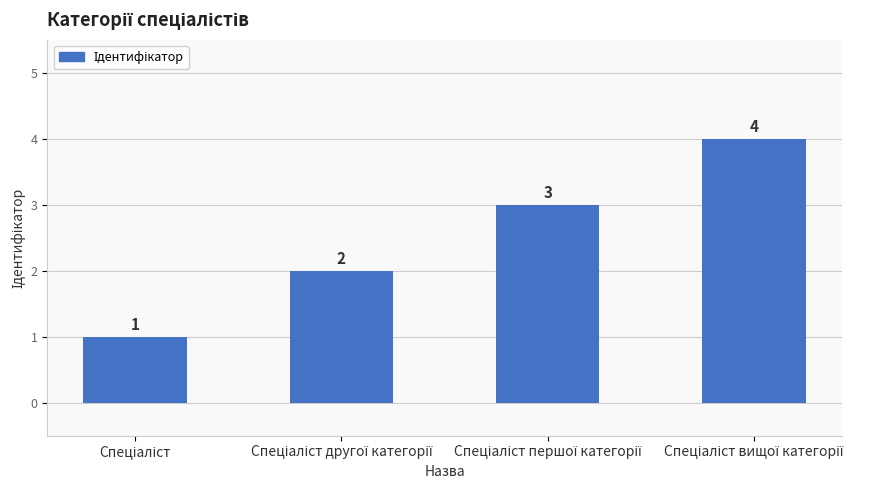

Count the number of categories in the chart.

4